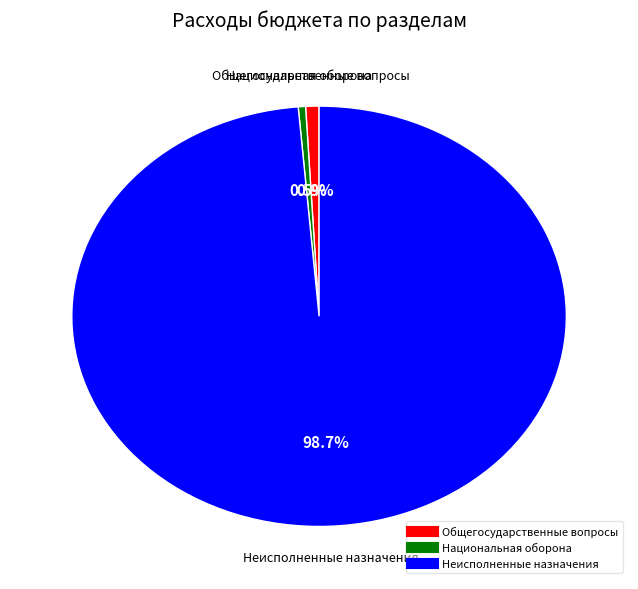

Is there any slice that represents more than half of the pie?

Yes